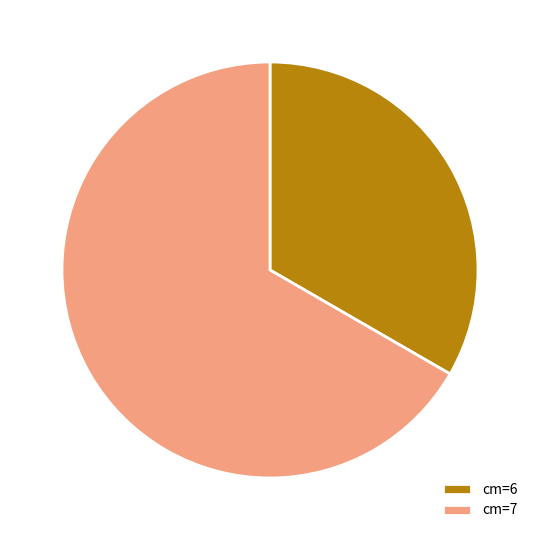

Rank the categories by value from lowest to highest.

cm=6, cm=7